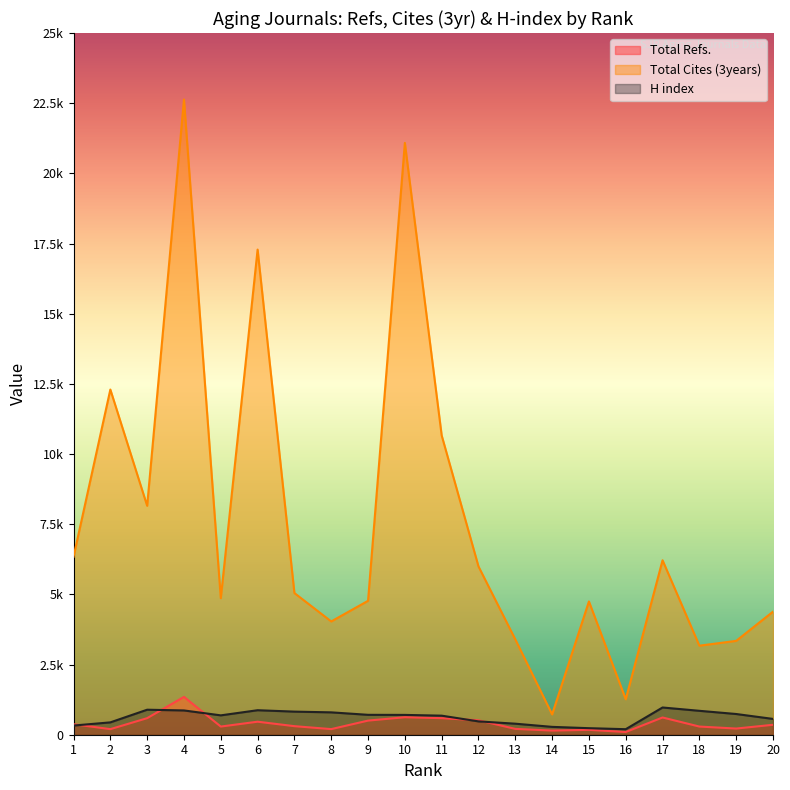

True or false: Total Refs. has a value of 514 at 12.

True